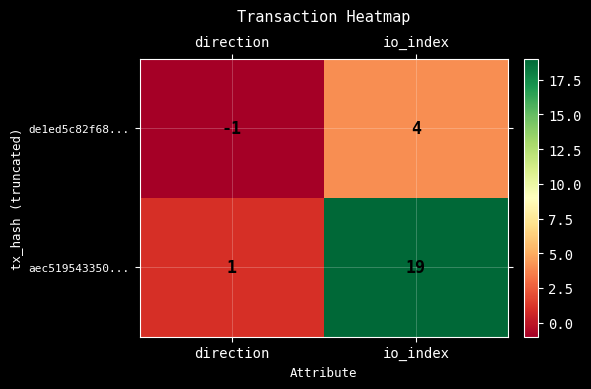

Which series changed the most between direction and io_index?

aec519543350...